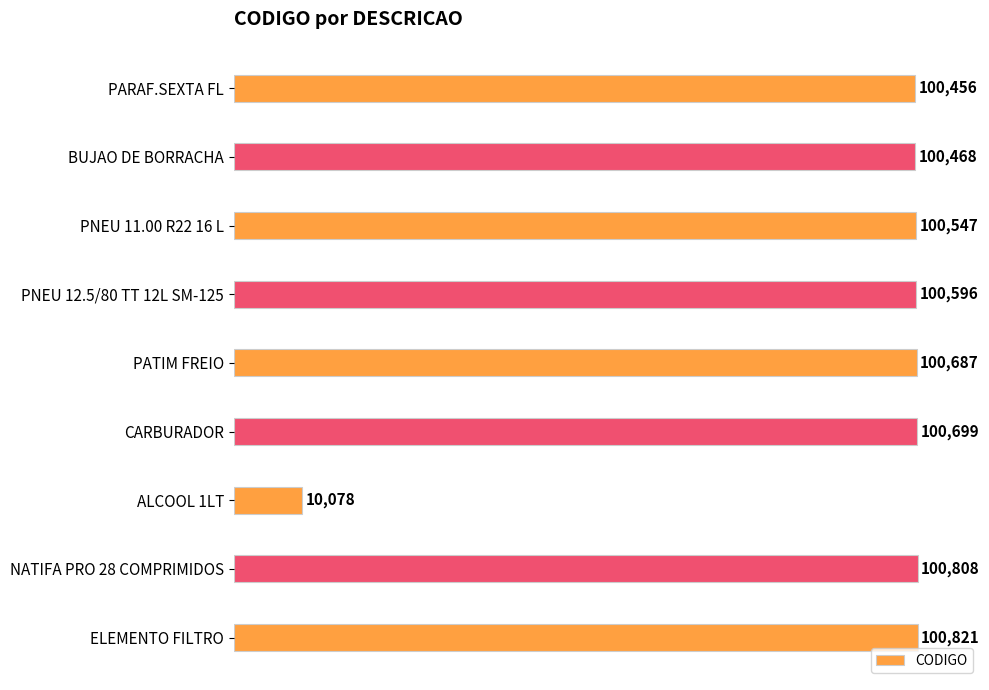

Approximately how many times larger is the value at ELEMENTO FILTRO compared to NATIFA PRO 28 COMPRIMIDOS?

1.0